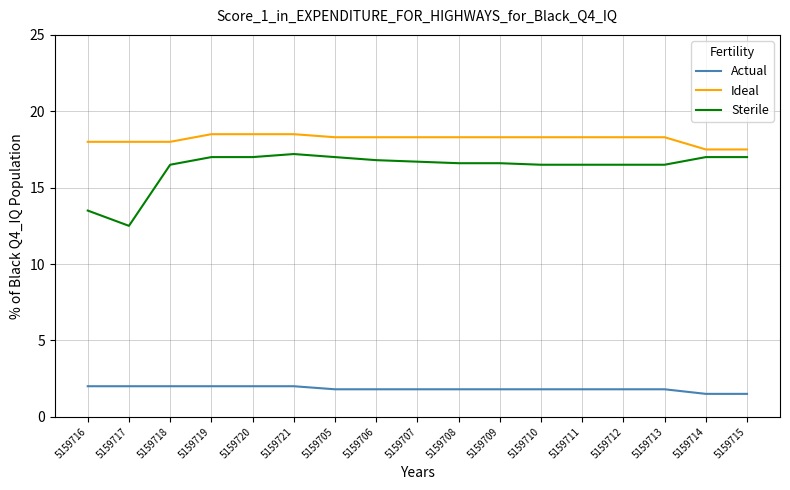

Does the chart have visible grid lines?

Yes